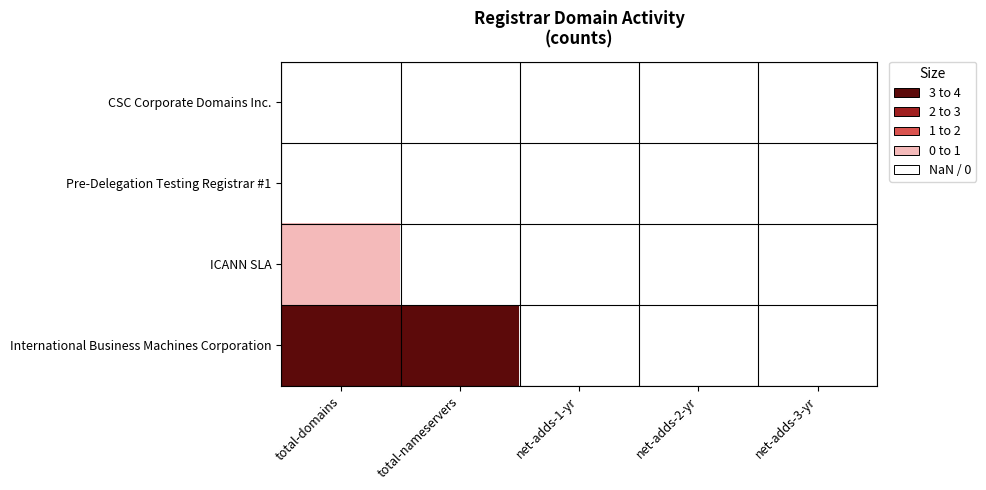

Reading left to right, transcribe all the data shown in this chart.

CSC Corporate Domains Inc.: total-domains=0	total-nameservers=0	net-adds-1-yr=0	net-adds-2-yr=0	net-adds-3-yr=0
Pre-Delegation Testing Registrar #1: total-domains=0	total-nameservers=0	net-adds-1-yr=0	net-adds-2-yr=0	net-adds-3-yr=0
ICANN SLA: total-domains=1	total-nameservers=0	net-adds-1-yr=0	net-adds-2-yr=0	net-adds-3-yr=0
International Business Machines Corporation: total-domains=4	total-nameservers=4	net-adds-1-yr=0	net-adds-2-yr=0	net-adds-3-yr=0